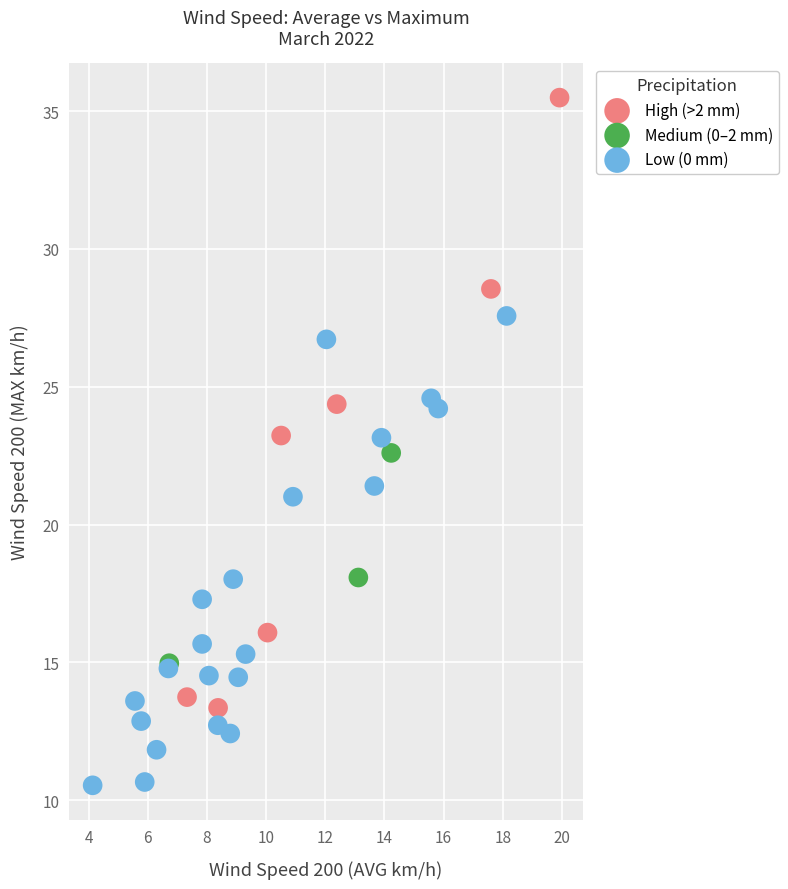

Which series has the largest Y range (max minus min)?

High (>2 mm)